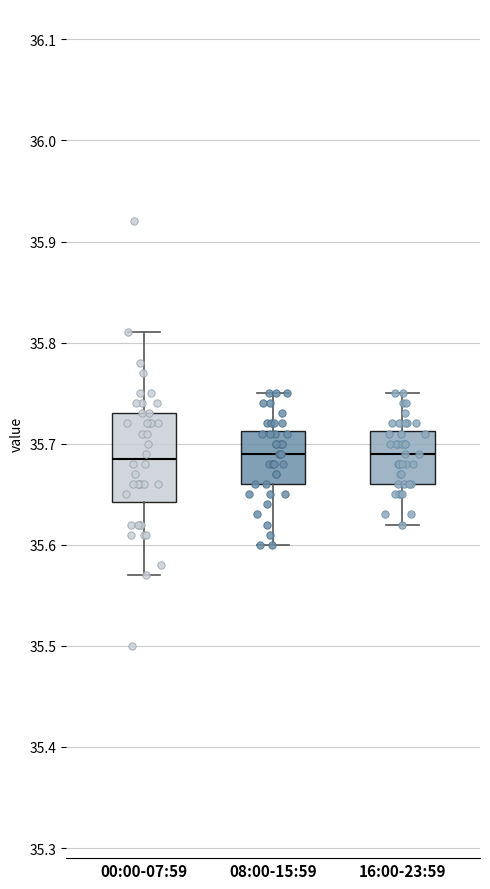

Comparing the boxes themselves (not the whiskers), which one is the tallest?

00:00-07:59